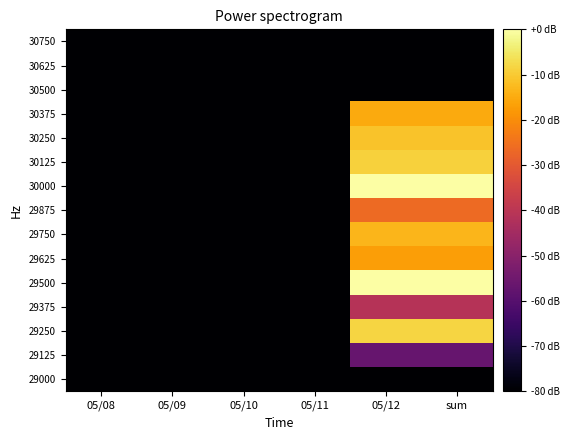

Rank the series by their maximum value, from highest to lowest.

30000, 29500, 29250, 30125, 30250, 29750, 30375, 29625, 29875, 29375, 29125, 29000, 30500, 30625, 30750